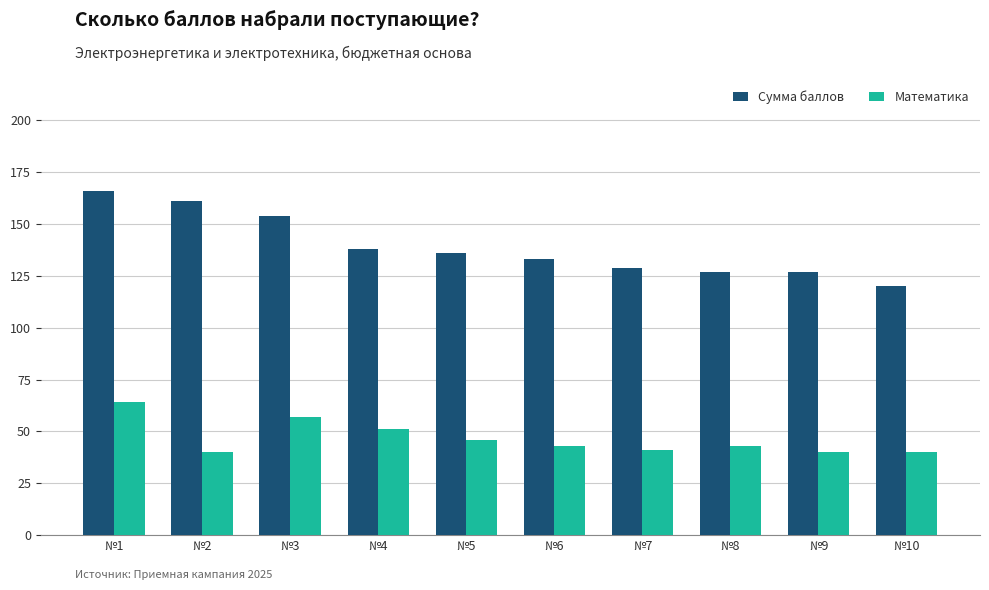

The value of Математика at №10 is 67. True or false?

False